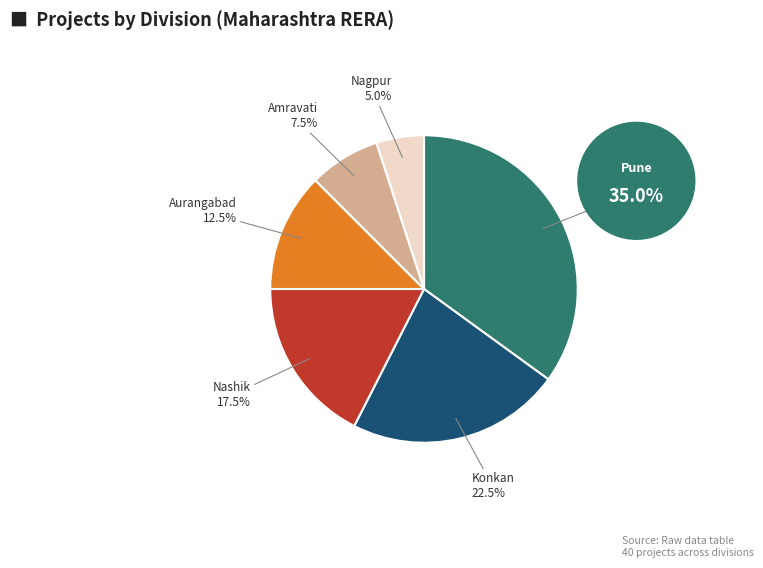

Does any single category account for the majority?

No